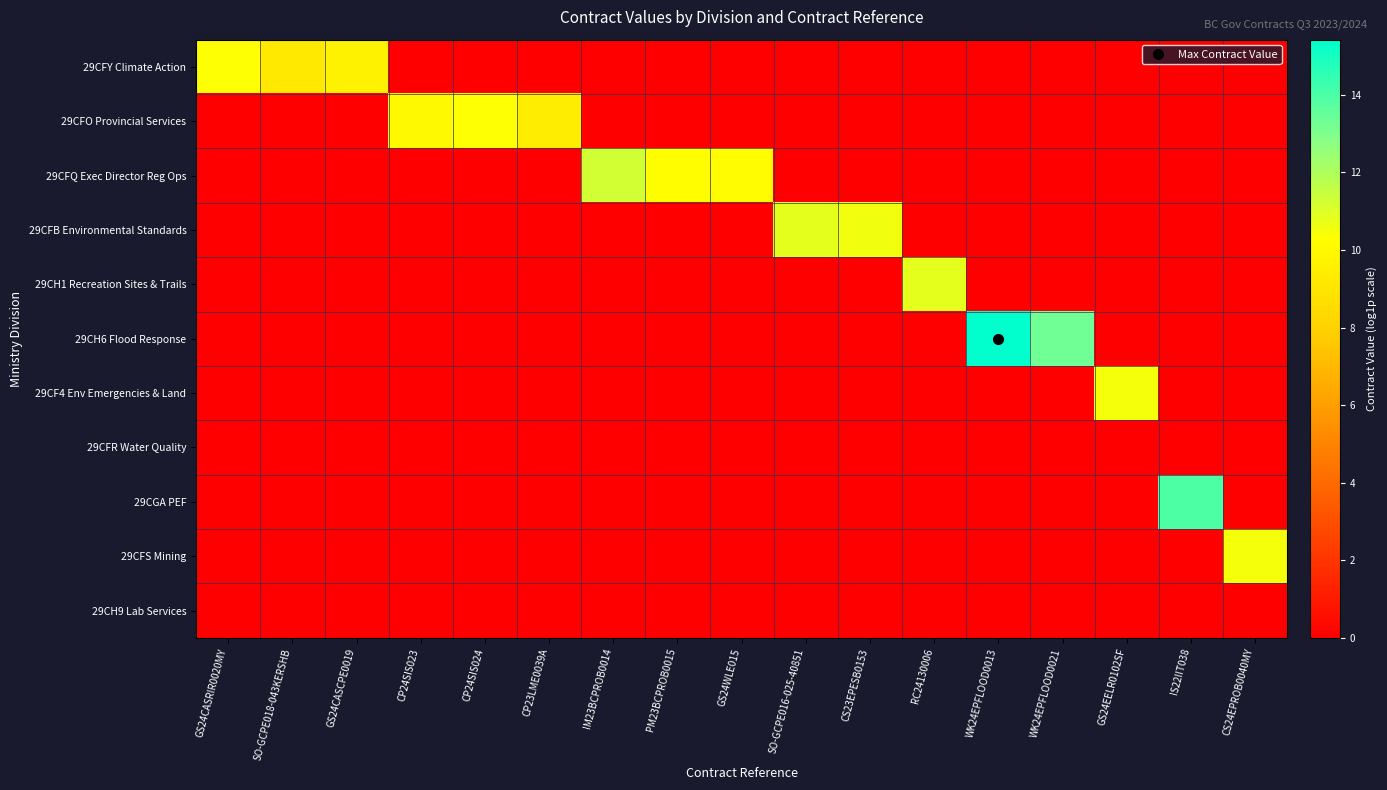

At which category does the chart reach its peak across all series?

WK24EPFLOOD0013